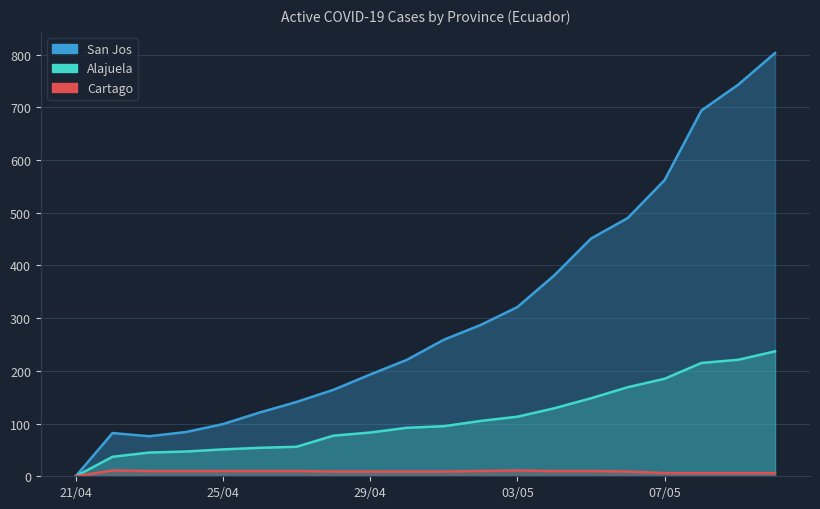

Reading left to right, what are all the values shown in this chart?

San Jos: 21/04=0	22/04=82	23/04=76	24/04=84	25/04=99	26/04=121	27/04=141	28/04=164	29/04=193	30/04=221	01/05=259	02/05=287	03/05=321	04/05=381	05/05=451	06/05=490	07/05=562	08/05=694	09/05=743	10/05=803
Alajuela: 21/04=0	22/04=37	23/04=45	24/04=47	25/04=51	26/04=54	27/04=56	28/04=77	29/04=83	30/04=92	01/05=95	02/05=105	03/05=113	04/05=129	05/05=148	06/05=169	07/05=185	08/05=215	09/05=221	10/05=237
Cartago: 21/04=0	22/04=11	23/04=10	24/04=10	25/04=10	26/04=10	27/04=10	28/04=9	29/04=9	30/04=9	01/05=9	02/05=10	03/05=11	04/05=10	05/05=10	06/05=9	07/05=6	08/05=6	09/05=6	10/05=6